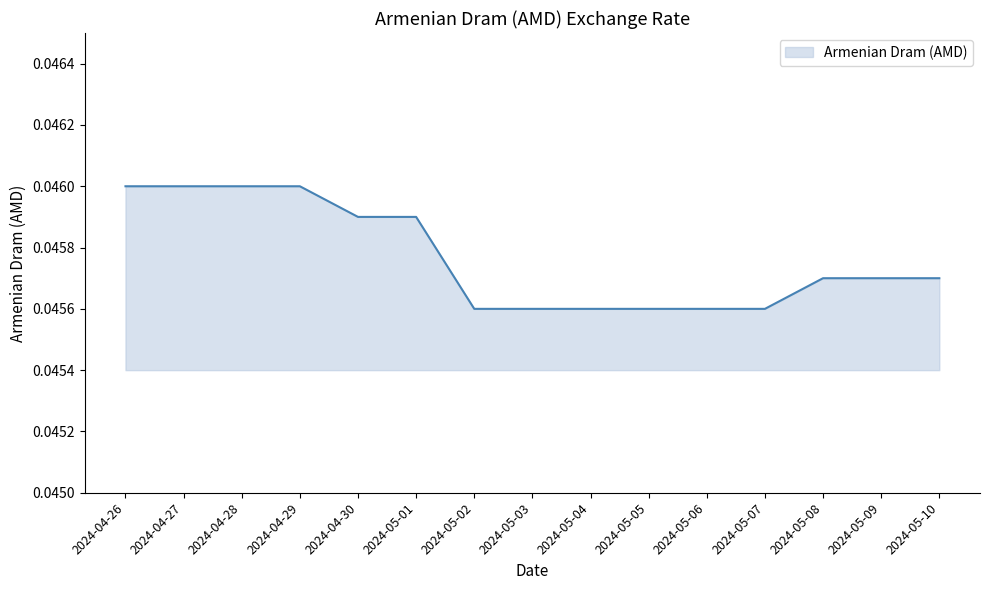

True or false: the data shows 0.1 at 2024-05-05.

False